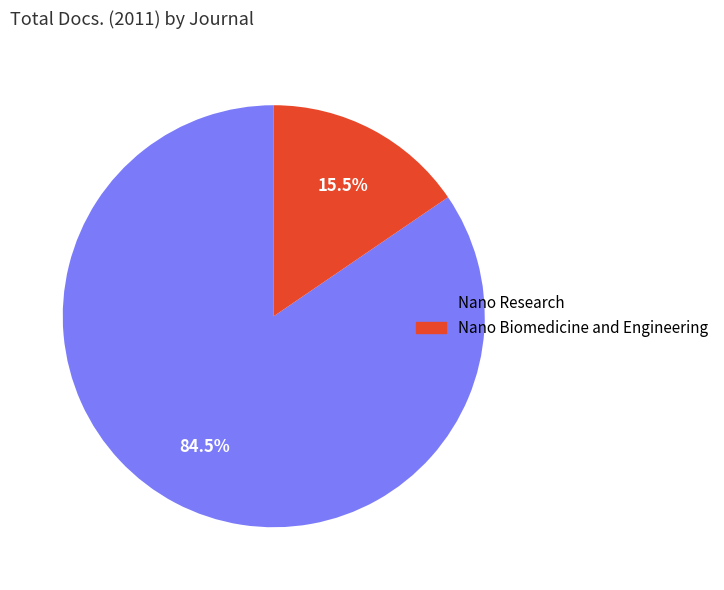

Which has a higher value, Nano Biomedicine and Engineering or Nano Research?

Nano Research